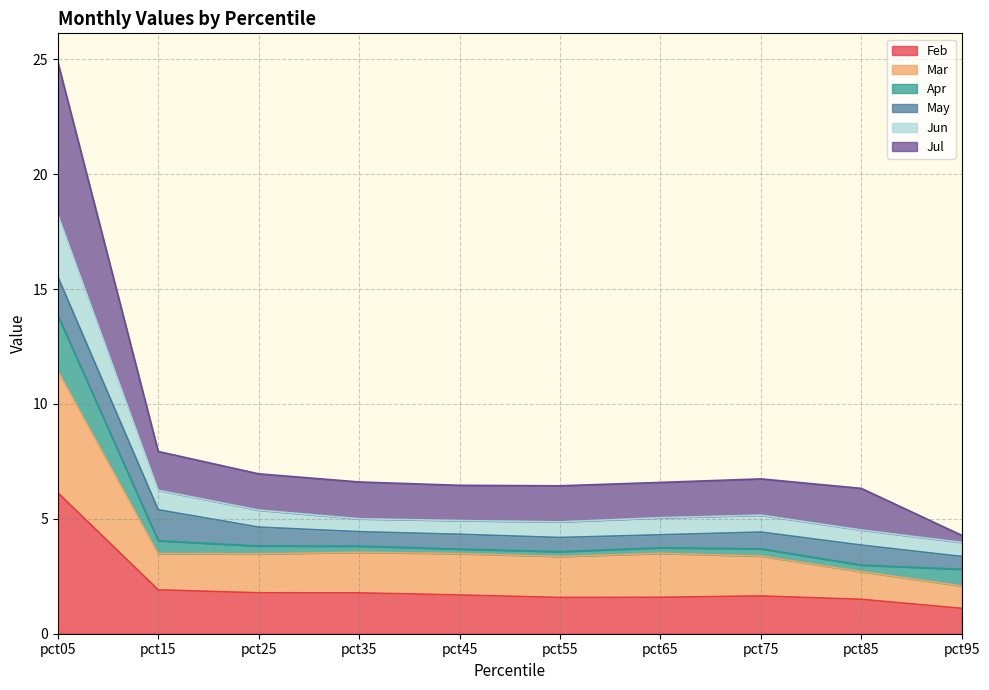

What is the total value across all series at pct05?

24.9